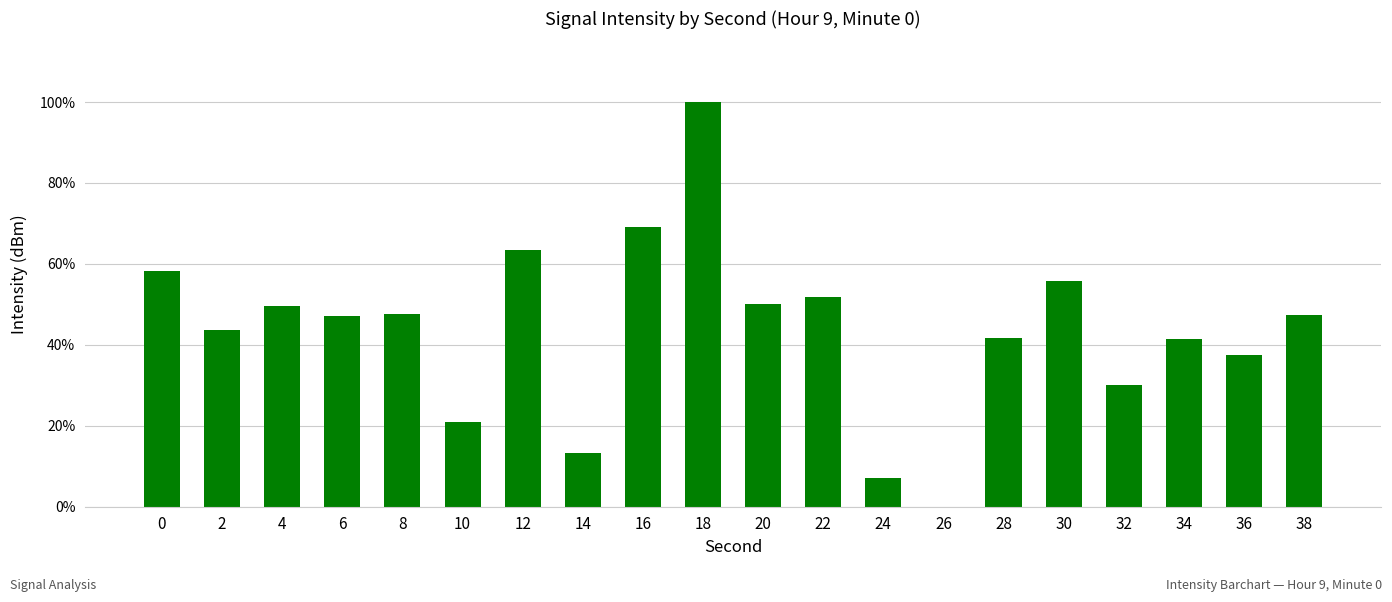

What is the change in value from 22 to 30?

+4.1